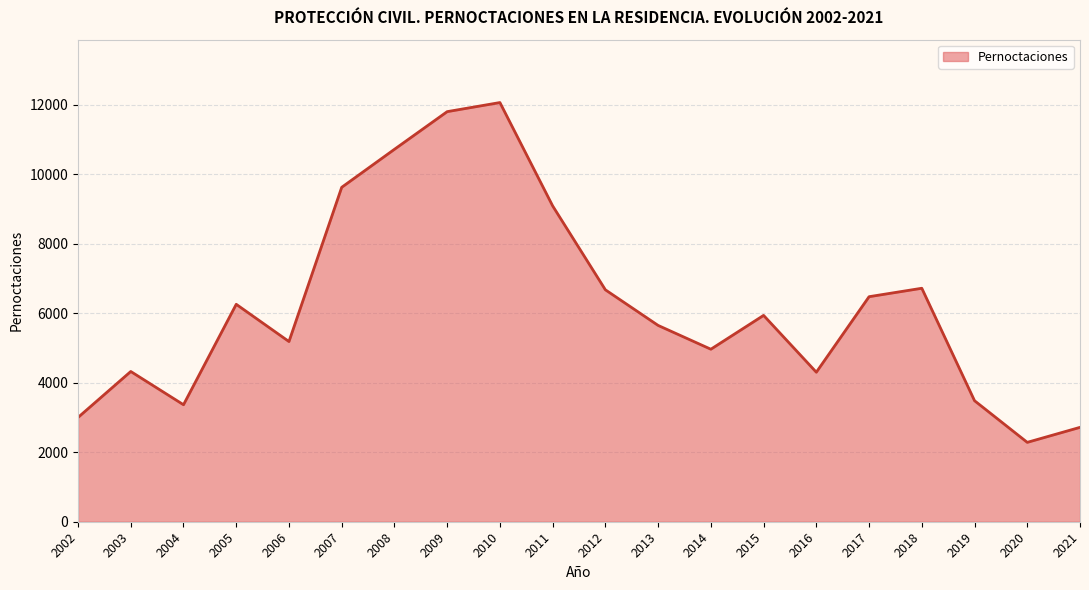

How many categories are shown in the chart?

20